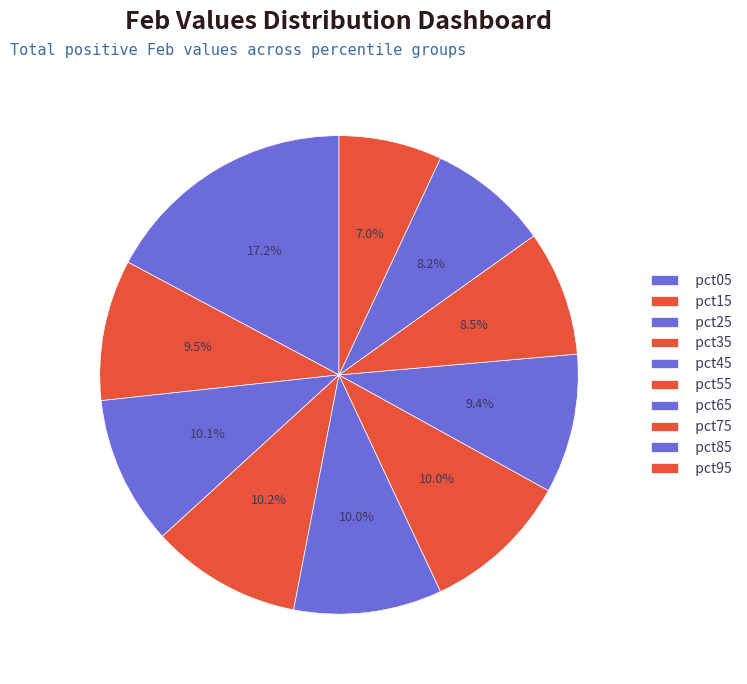

How many segments does this pie chart have?

10